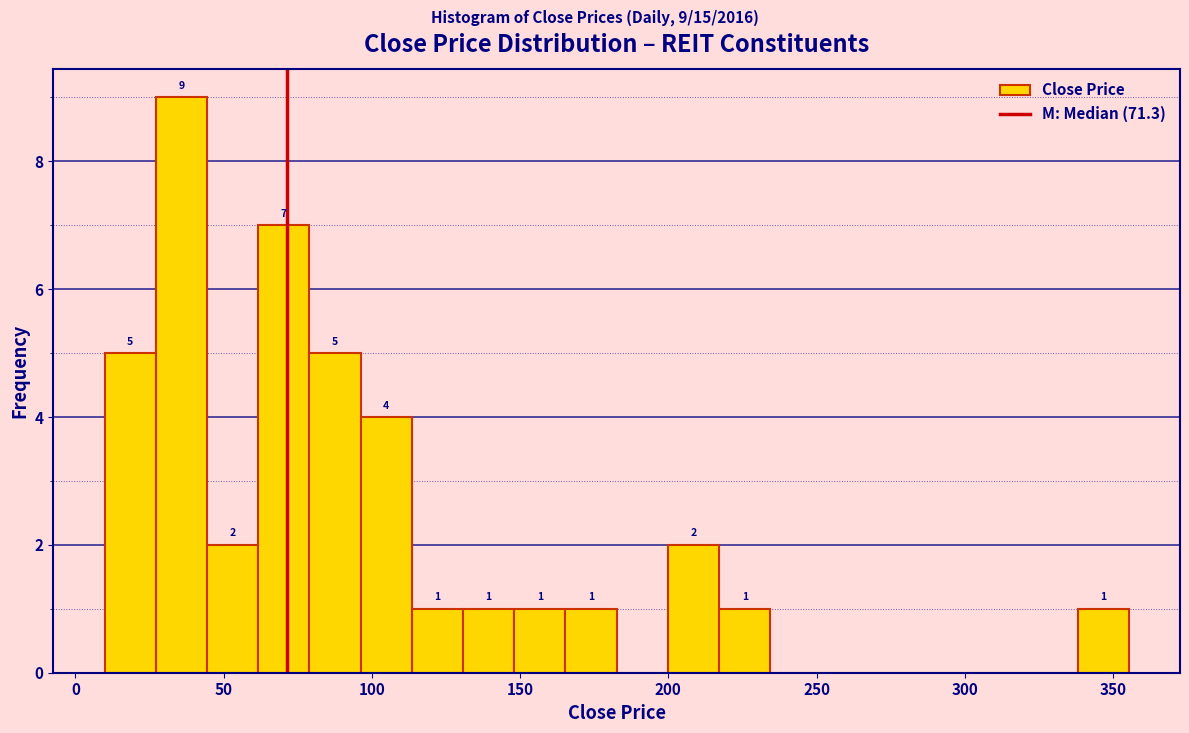

Around what value on the x-axis is the tallest bar? Give the approximate position of its centre, as read against the axis.

35